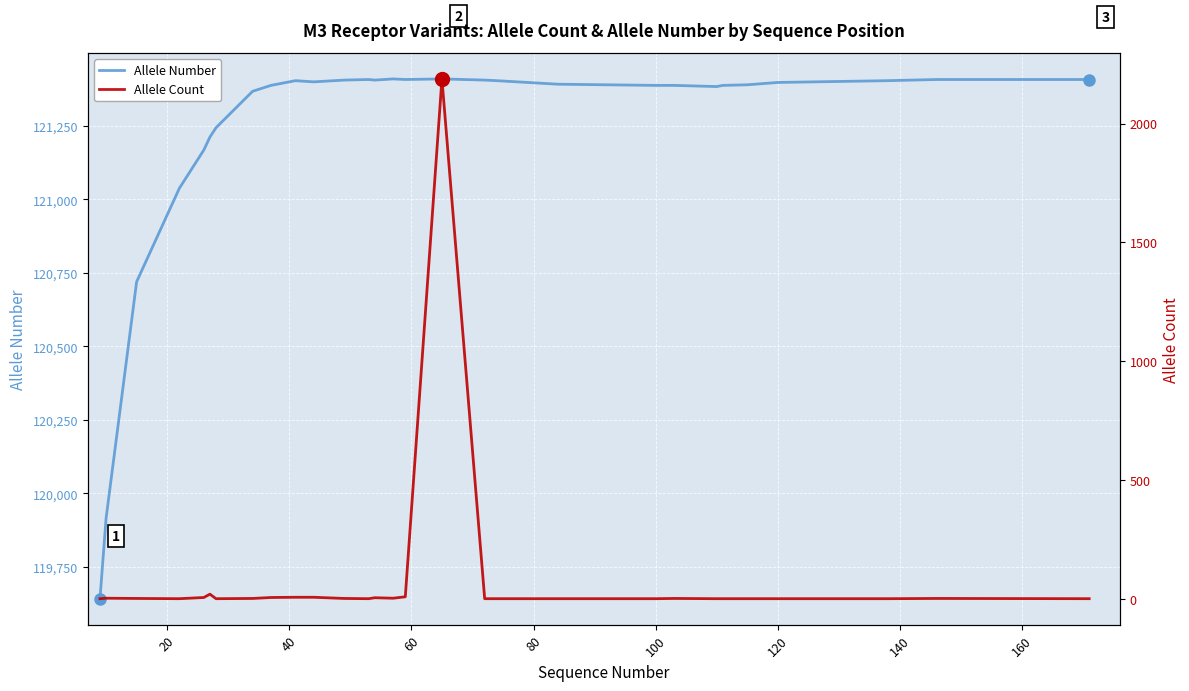

What is the value of the Allele Number point at the 22nd from the left?

121388